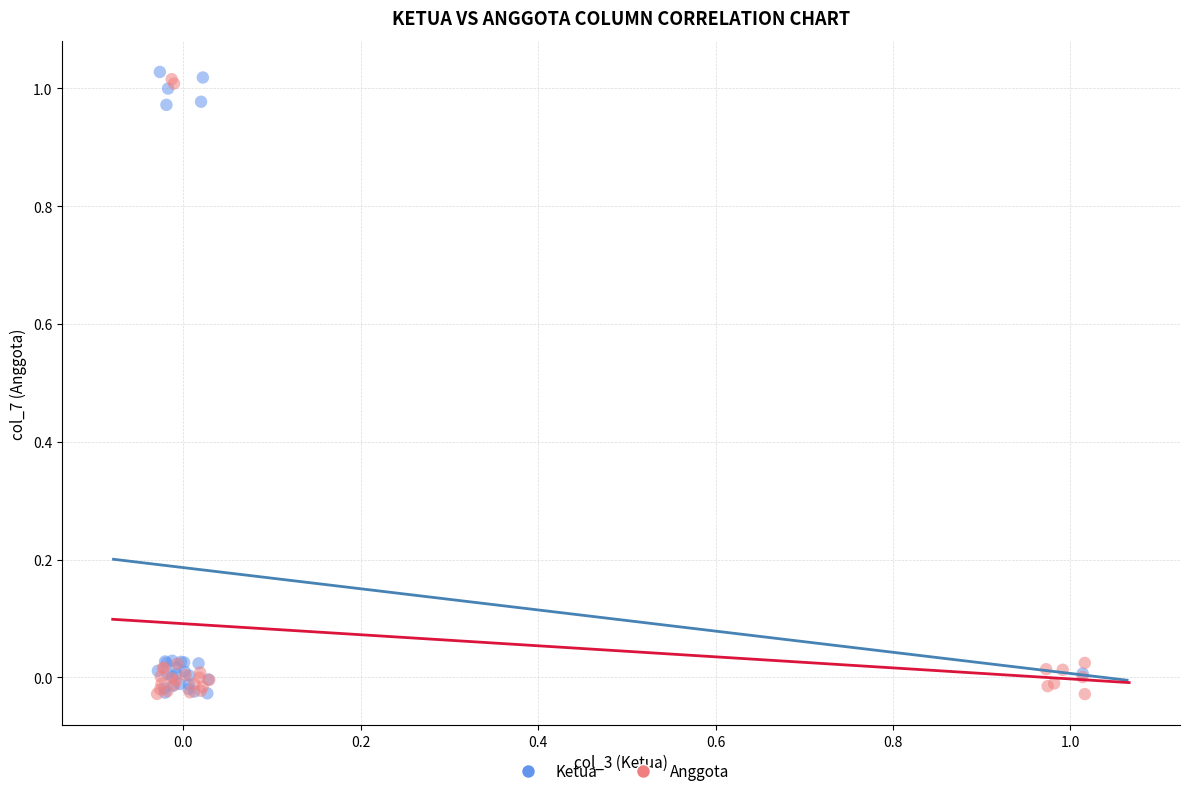

What are all the series names shown in the legend?

Ketua, Anggota